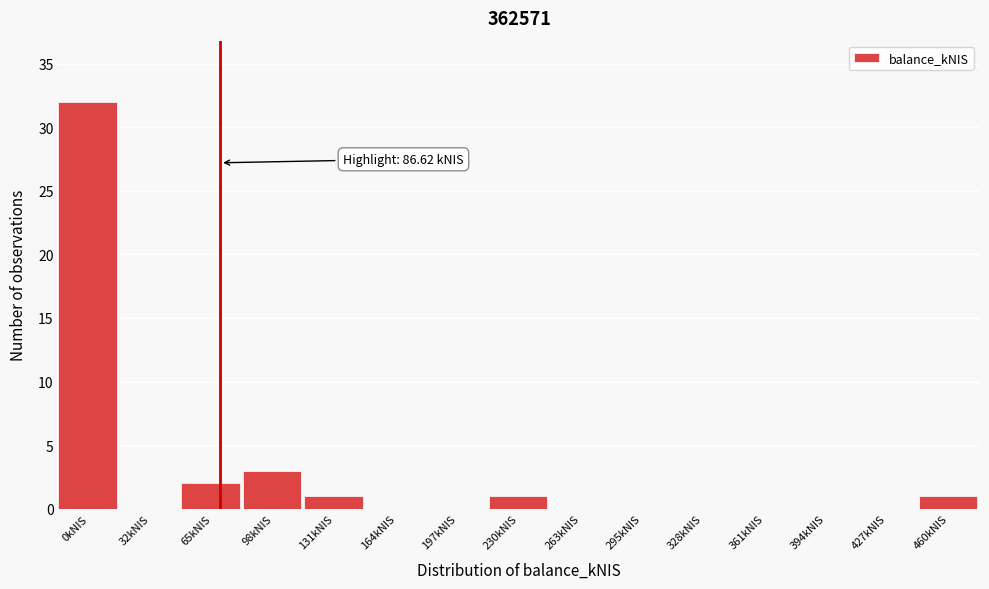

Reading left to right, transcribe all the data shown in this chart.

0kNIS=32	32kNIS=0	65kNIS=2	98kNIS=3	131kNIS=1	164kNIS=0	197kNIS=0	230kNIS=1	263kNIS=0	295kNIS=0	328kNIS=0	361kNIS=0	394kNIS=0	427kNIS=0	460kNIS=1